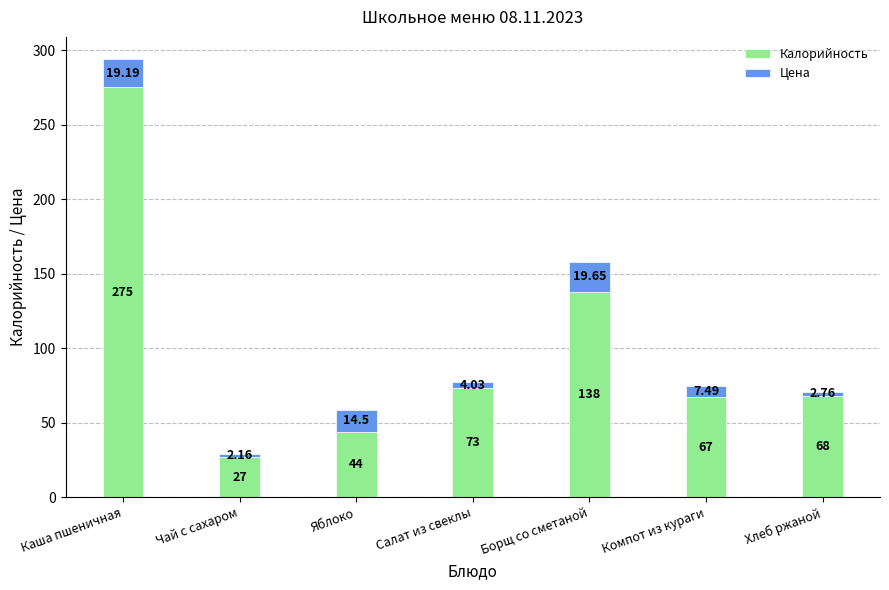

At which category is the sum across all series the highest?

Каша пшеничная